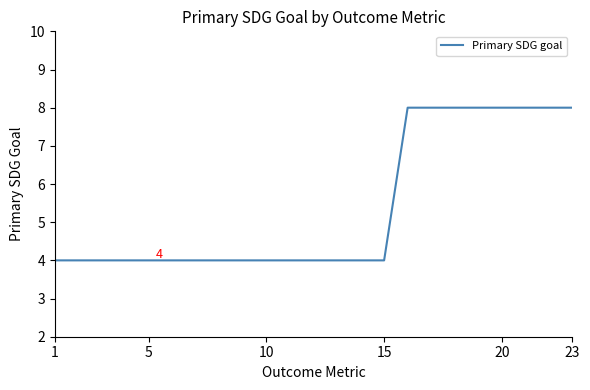

Does the chart display data point markers on the line(s)?

No